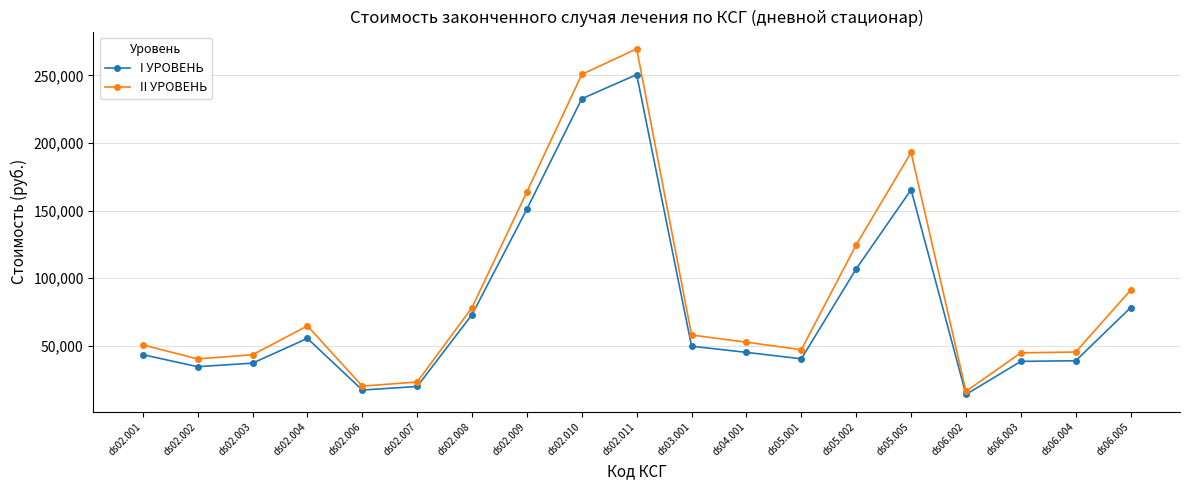

Is the value of II УРОВЕНЬ at ds02.009 greater than the value of I УРОВЕНЬ at ds06.005?

Yes